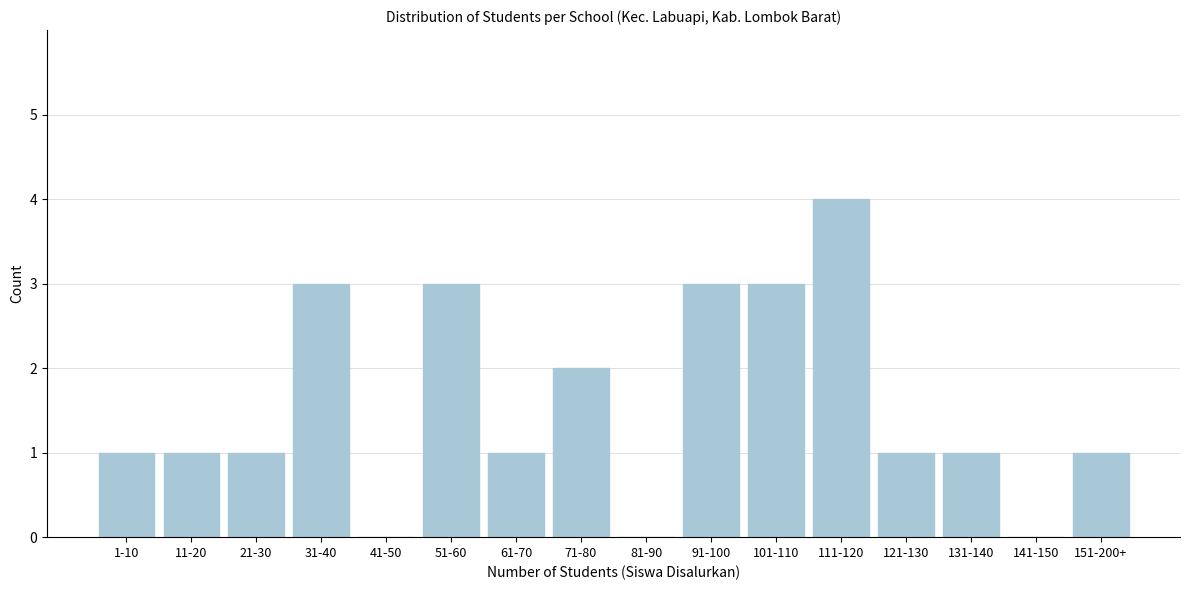

Reading left to right, list all the values displayed in this chart.

1-10=1	11-20=1	21-30=1	31-40=3	41-50=0	51-60=3	61-70=1	71-80=2	81-90=0	91-100=3	101-110=3	111-120=4	121-130=1	131-140=1	141-150=0	151-200+=1